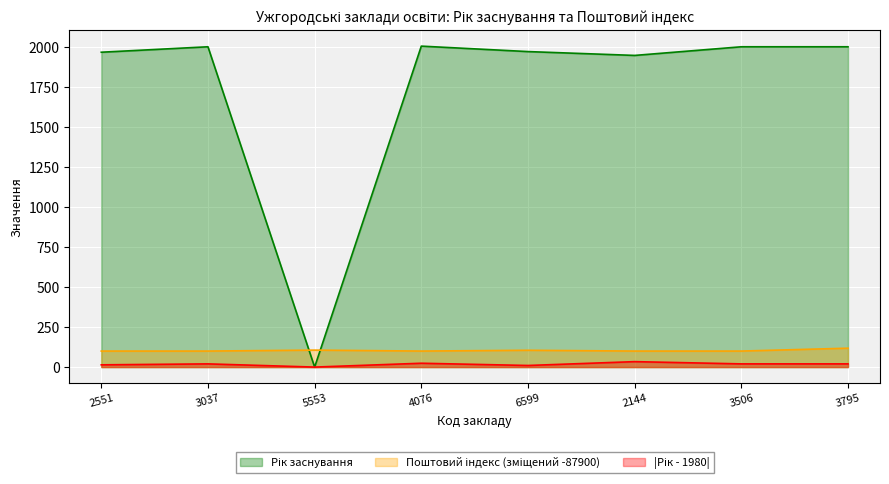

How many interior local peaks does the Рік заснування series have?

2